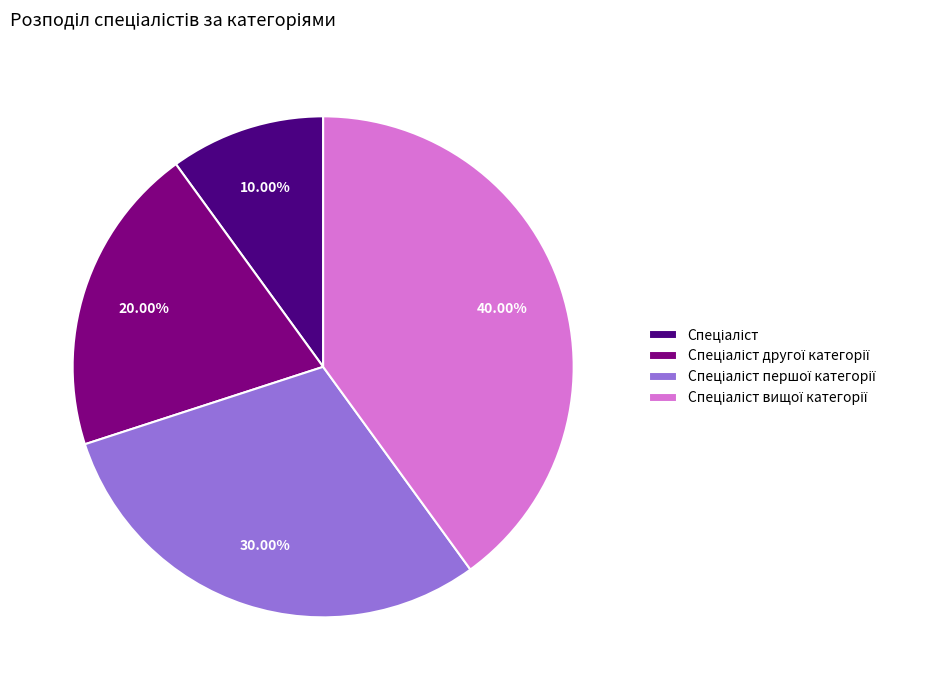

Is there a majority slice in this chart?

No